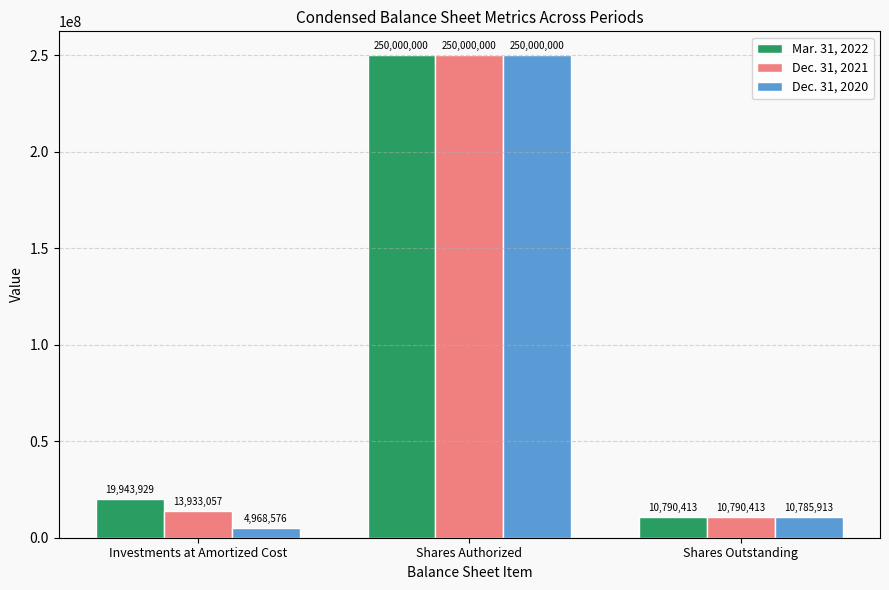

What is the label of the 1st bar from the left?

Investments at Amortized Cost